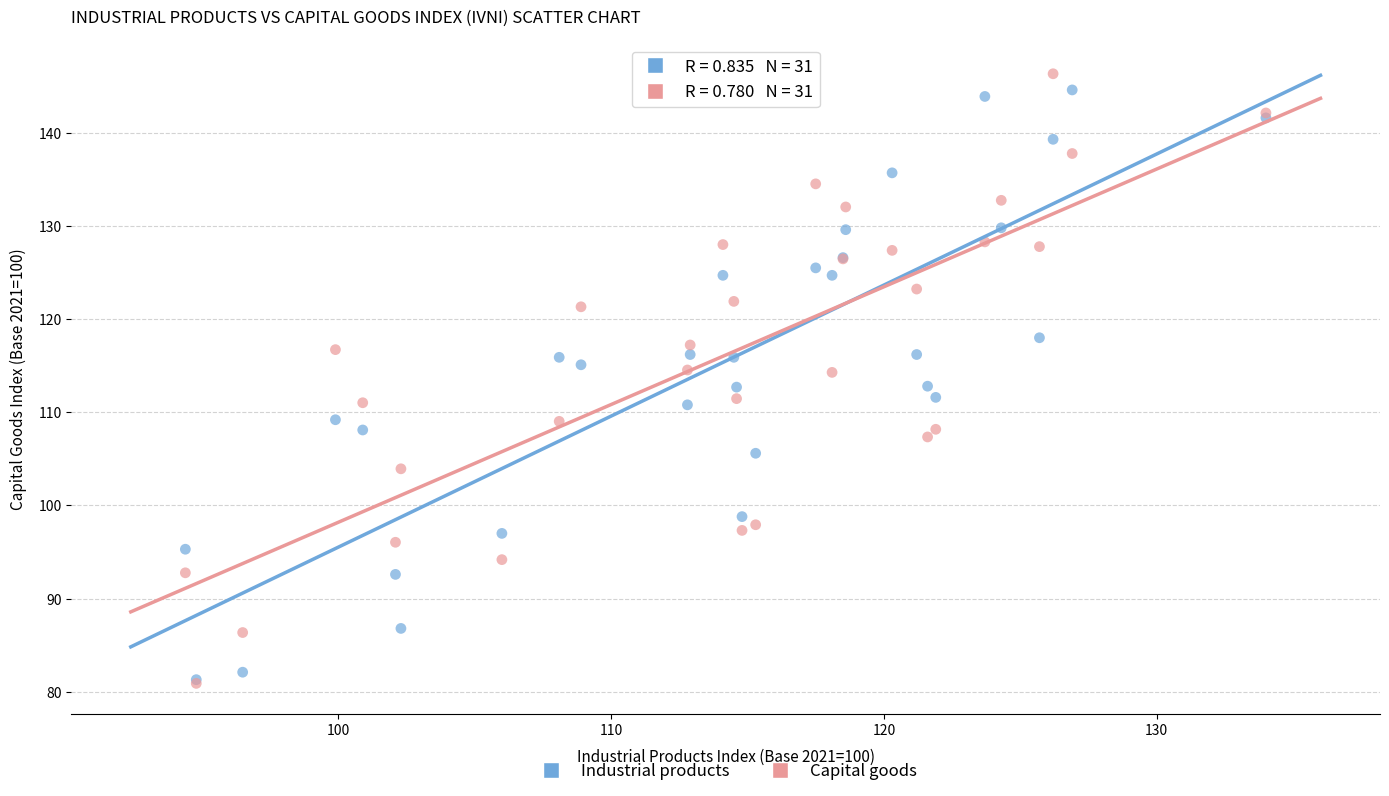

What are all the series names shown in the legend?

Industrial products, Capital goods